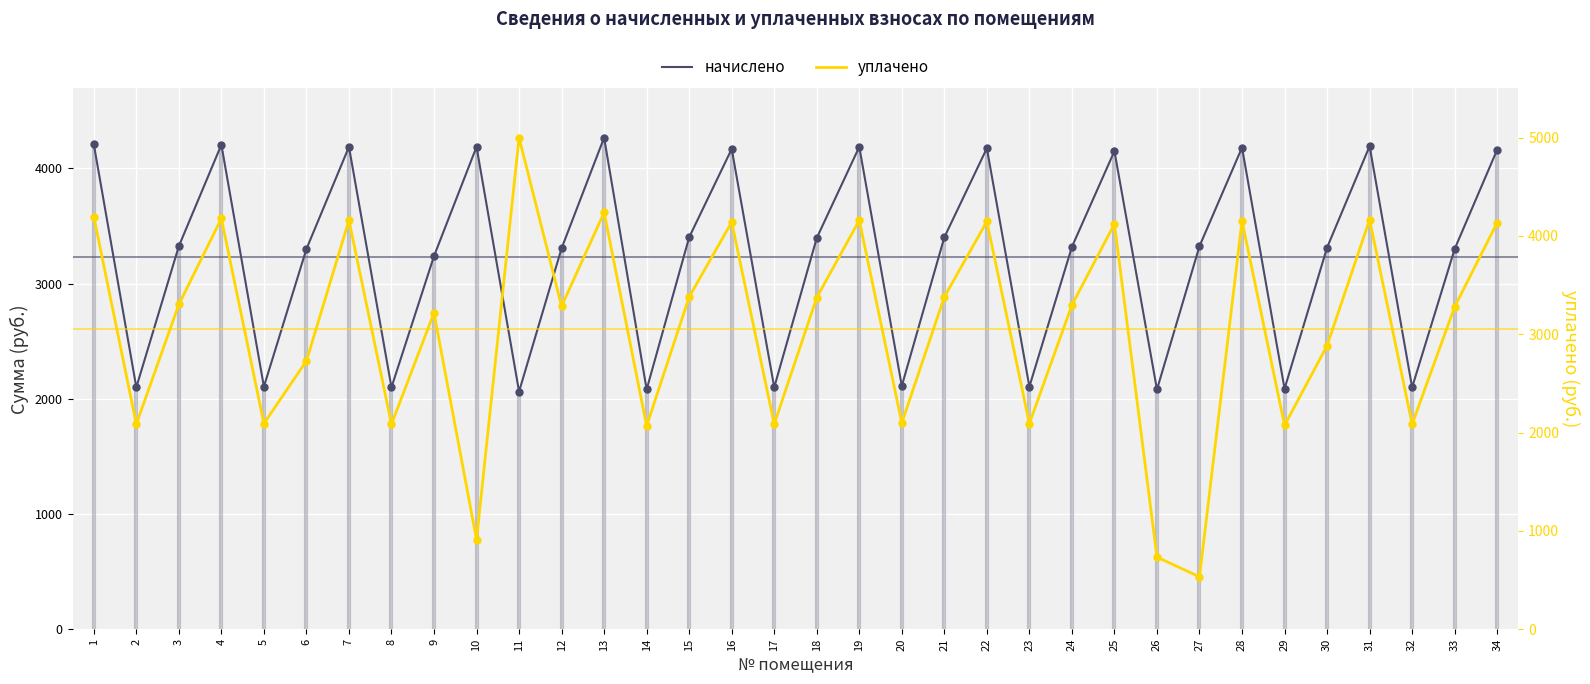

What is the total value across all series at 14?

4148.3